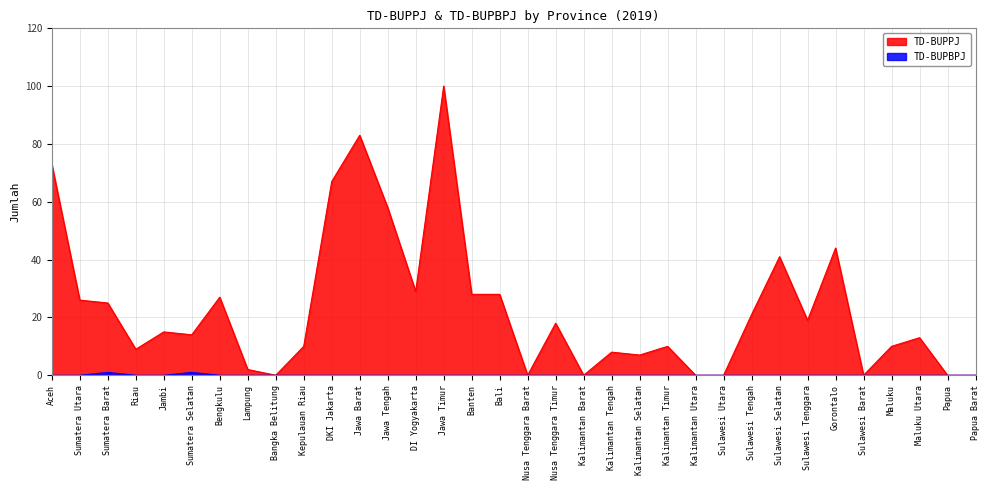

The value of TD-BUPBPJ at Banten is 1. True or false?

False